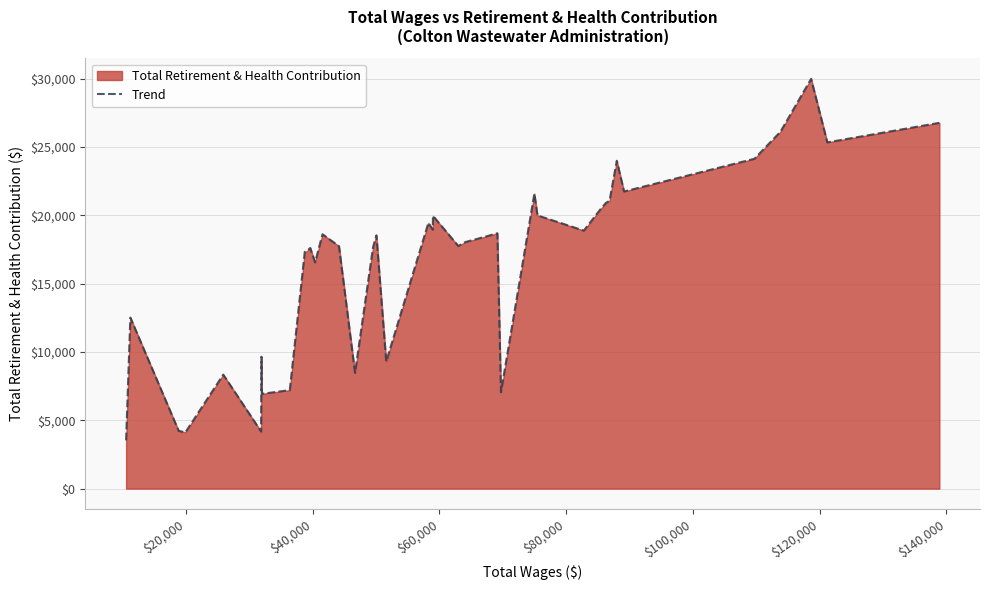

Does the chart have visible grid lines?

Yes